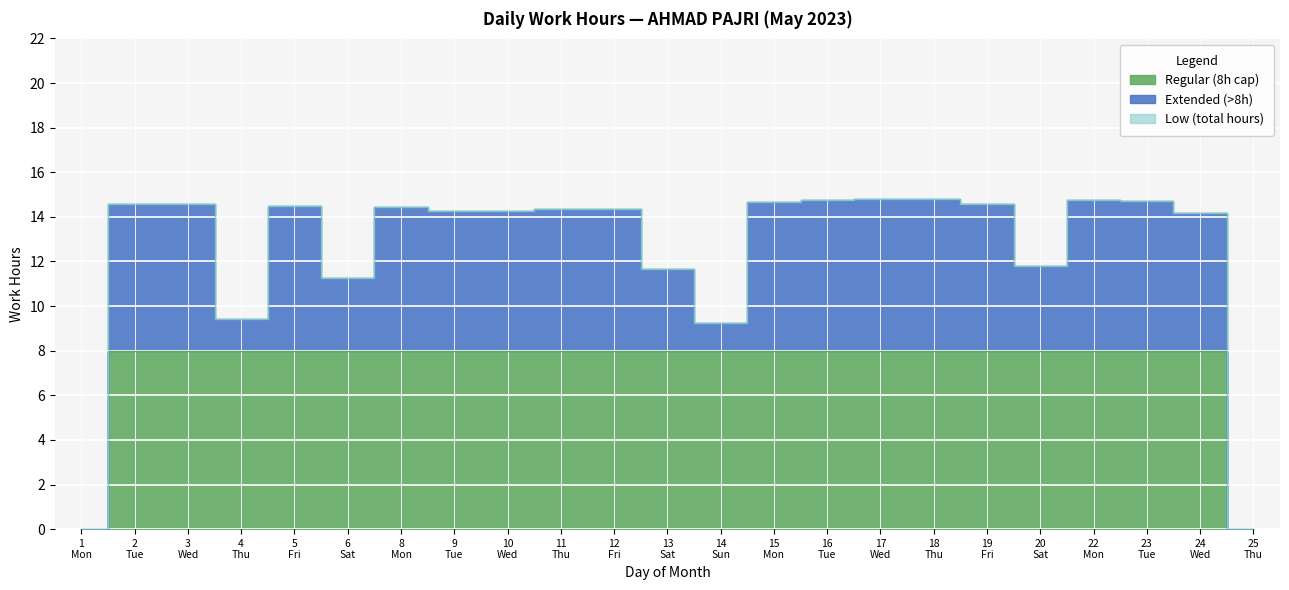

Which has a higher value, 20 Sat or 9 Tue?

9 Tue